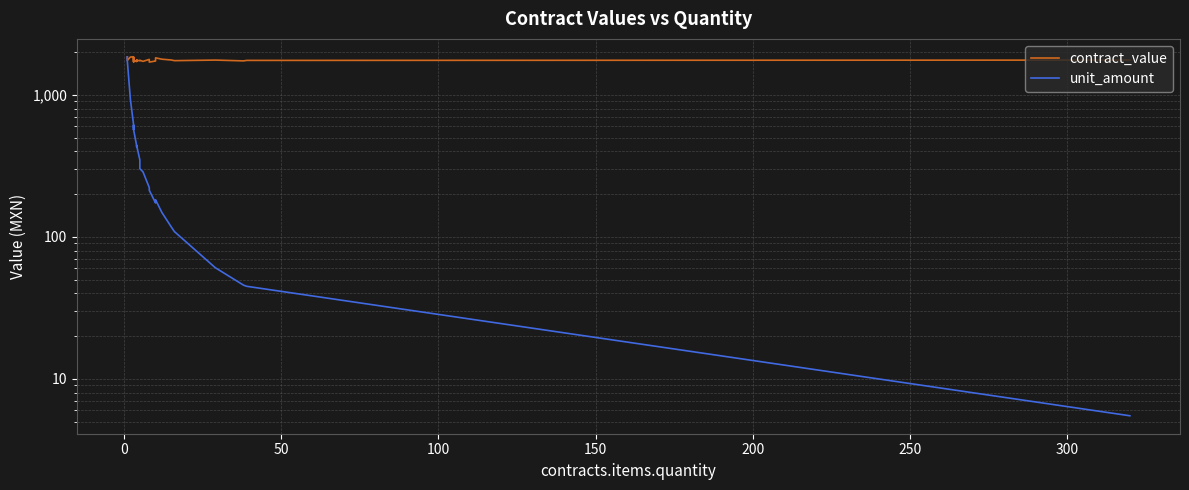

How many interior local valleys does the contract_value series have?

10